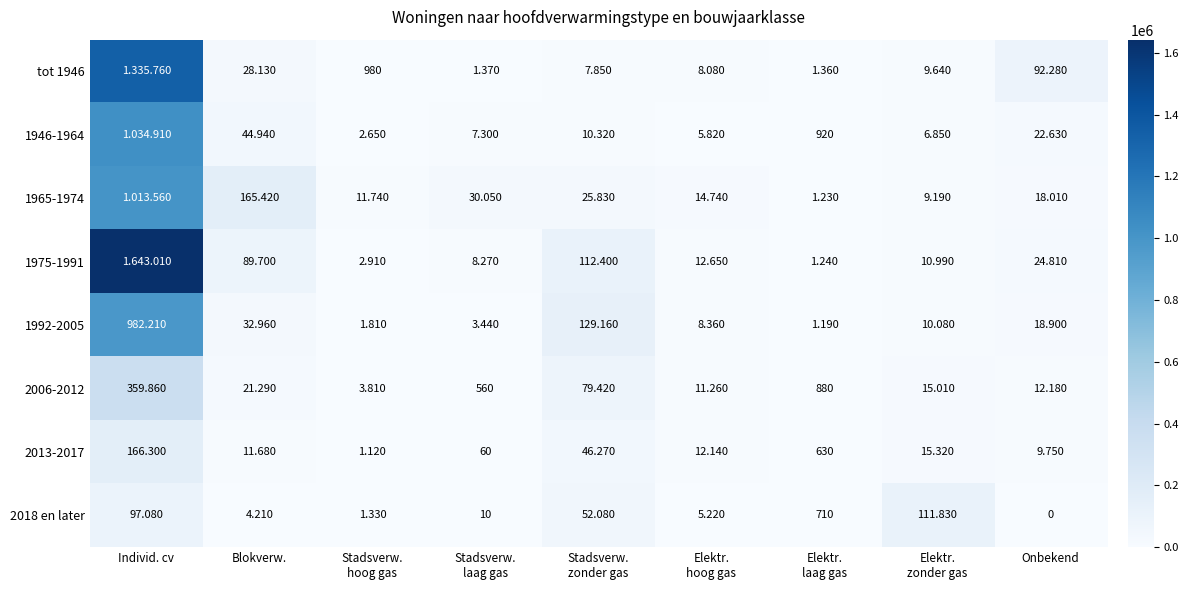

True or false: 1975-1991 has a value of 10990 at Elektr. zonder gas.

True